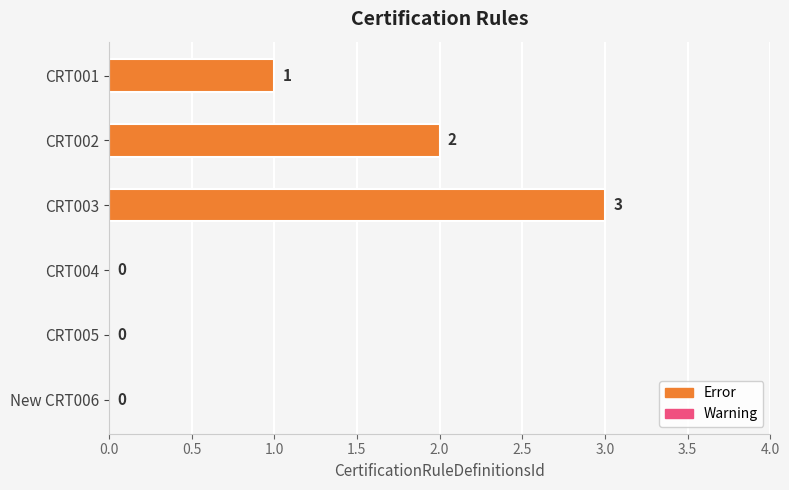

Reading top to bottom, list all the values displayed in this chart.

CRT001=1	CRT002=2	CRT003=3	CRT004=0	CRT005=0	New CRT006=0